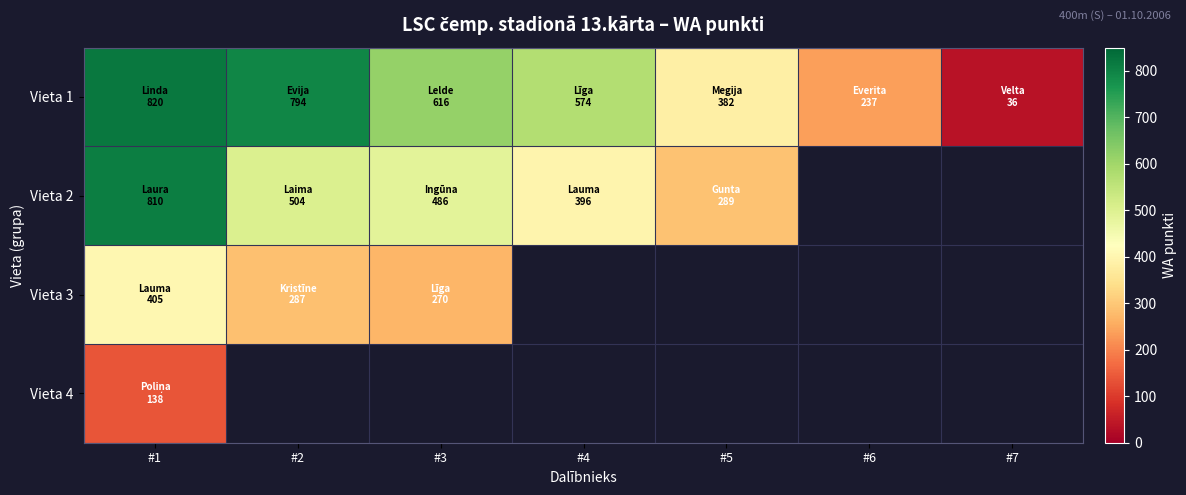

What is the smallest value displayed?

36.0